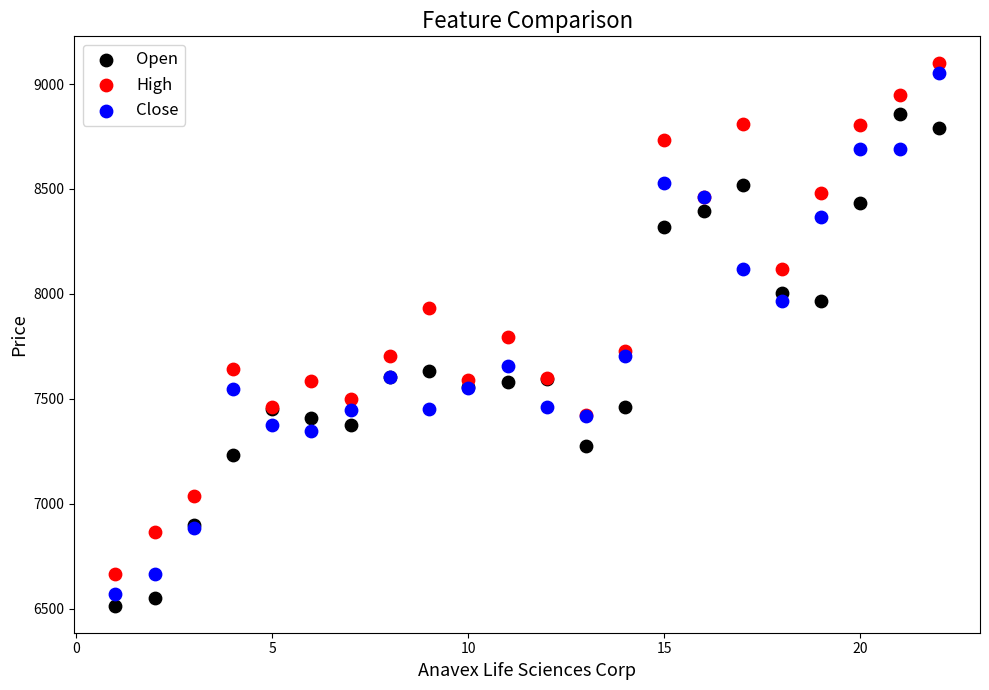

In the High series, what Y value is closest to 7881?

7934